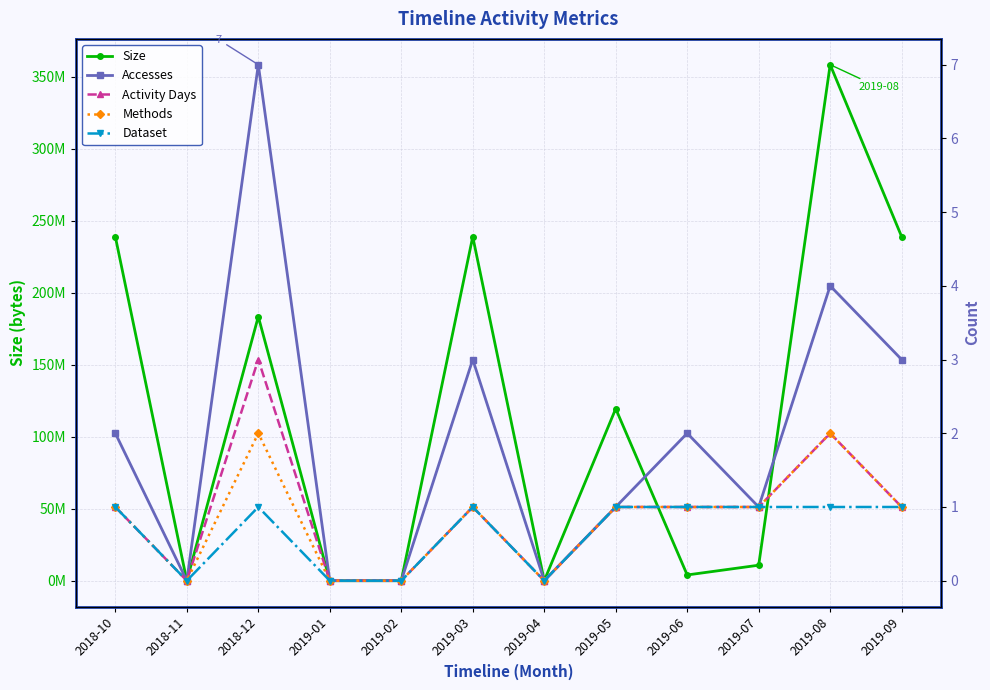

Is it true that Activity Days equals -2 at 2019-01?

False